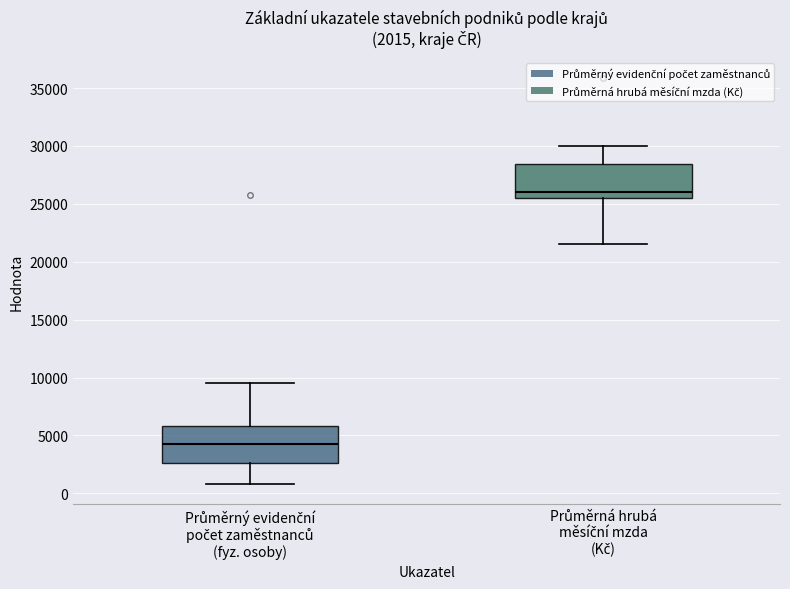

Which box has the lowest median line?

Průměrný evidenční počet zaměstnanců (fyz. osoby)